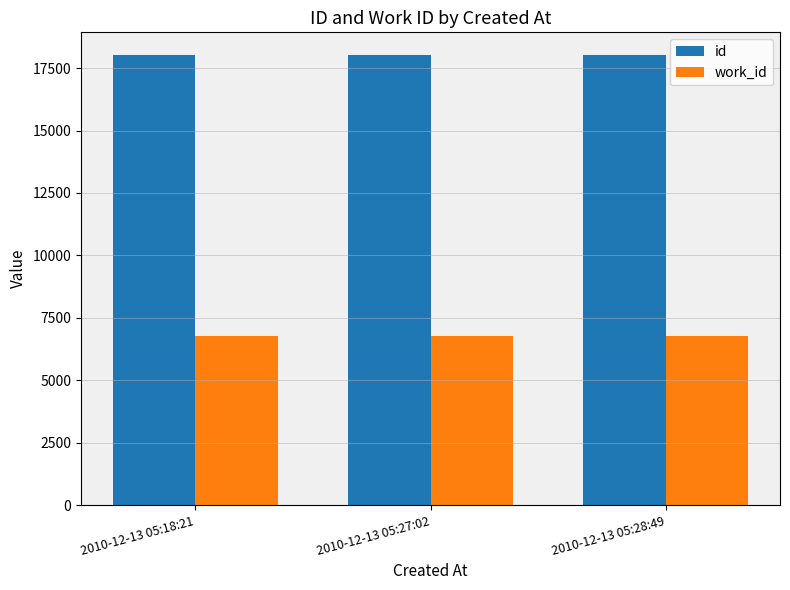

What value does the work_id series have at 2010-12-13 05:28:49?

6774